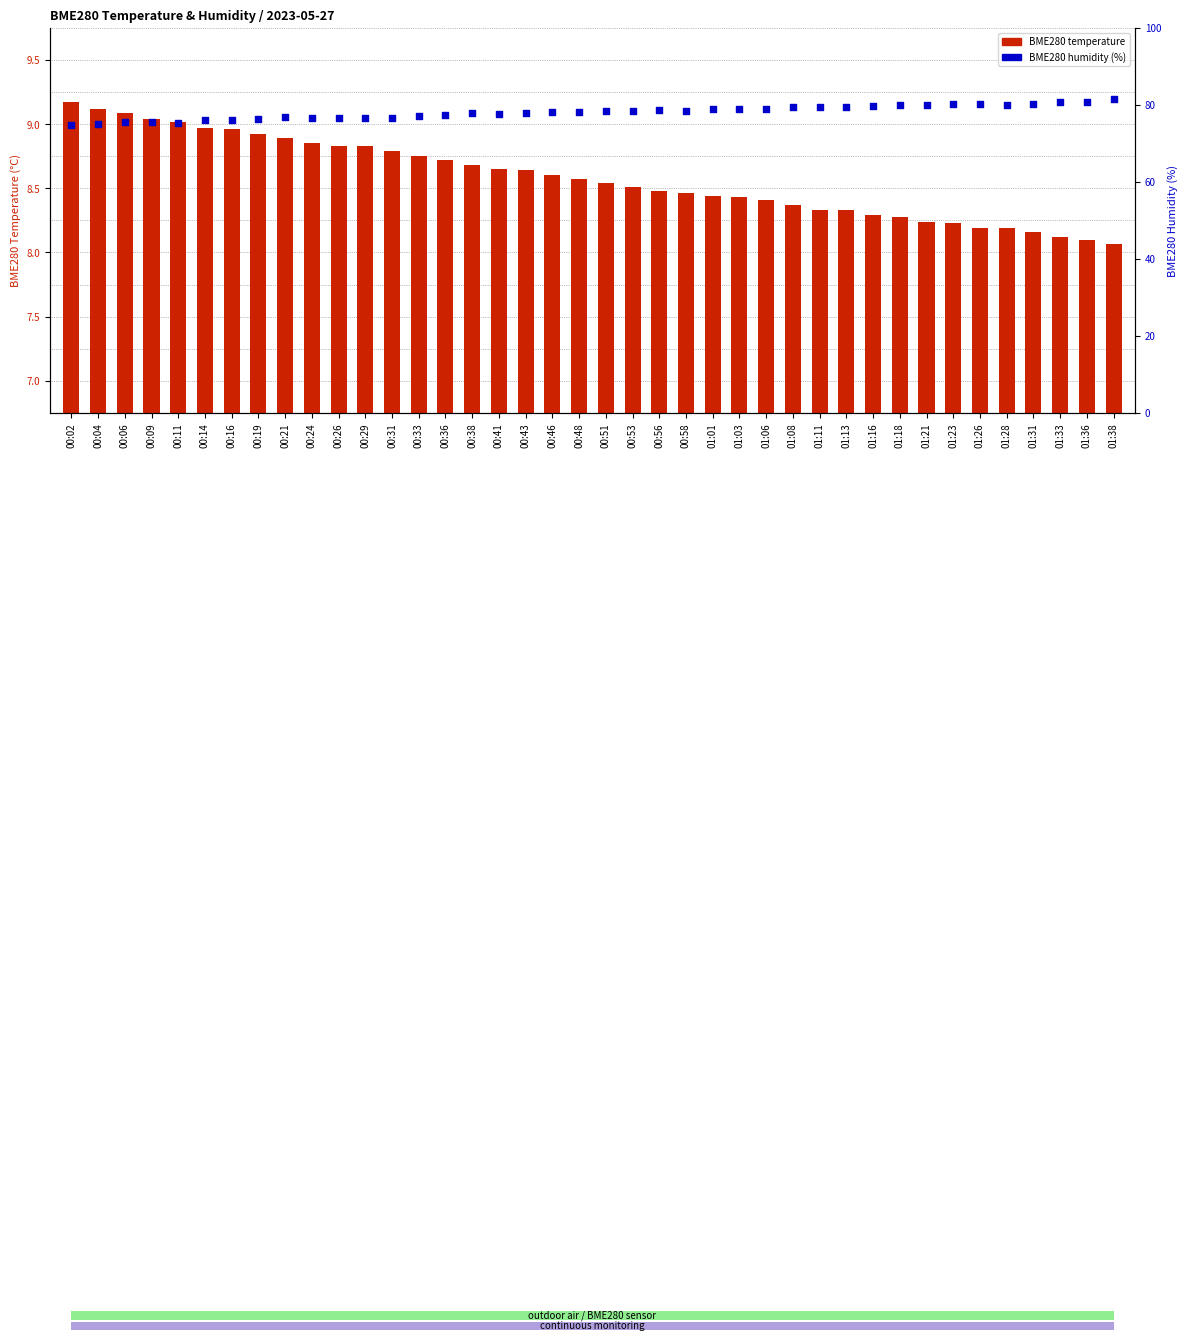

Which series reaches the minimum Y coordinate?

BME280_temperature